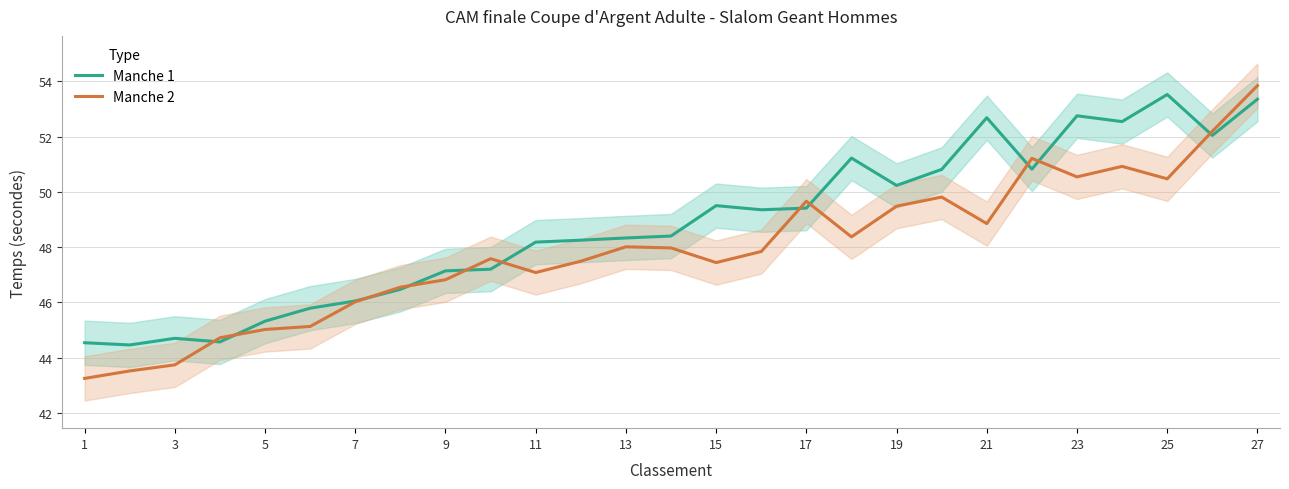

Is it true that Manche 2 equals 50.5 at 25?

True